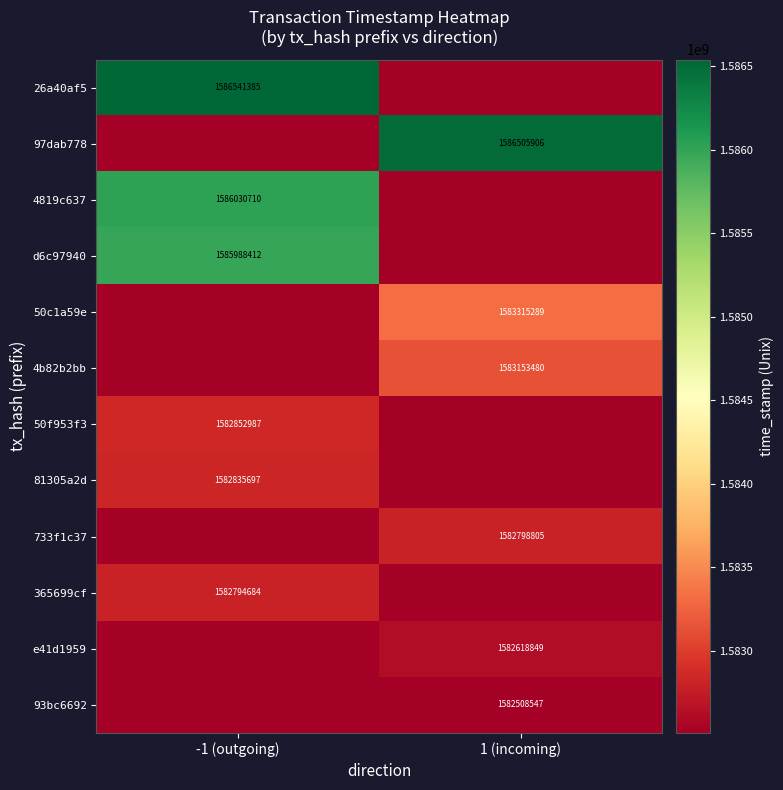

The 93bc6692 series shows 813699358 at 1 (incoming). True or false?

False